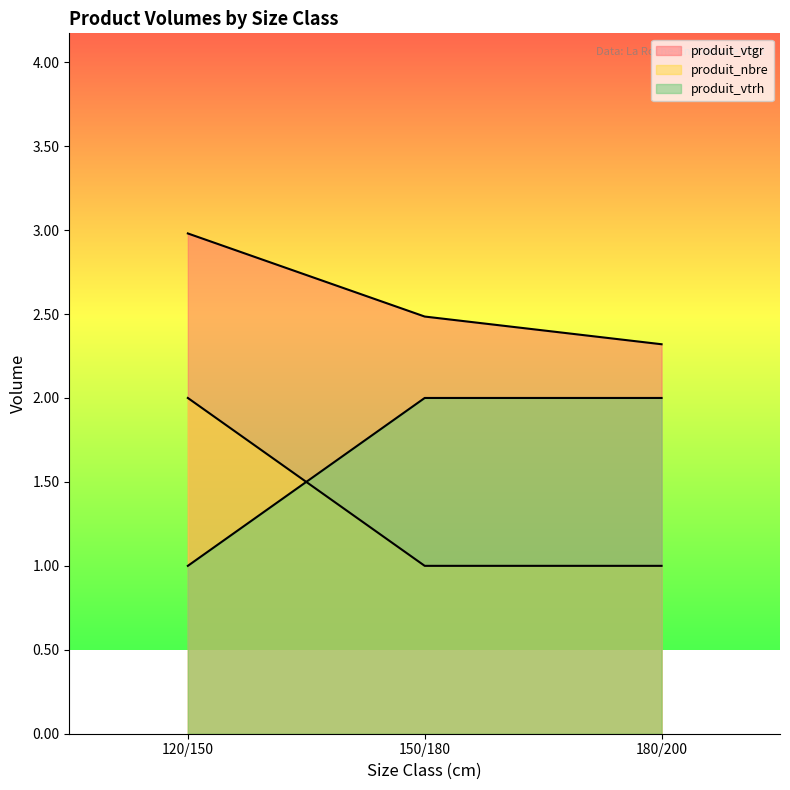

At 180/200, list the series in order from smallest to largest.

produit_nbre, produit_vtrh, produit_vtgr